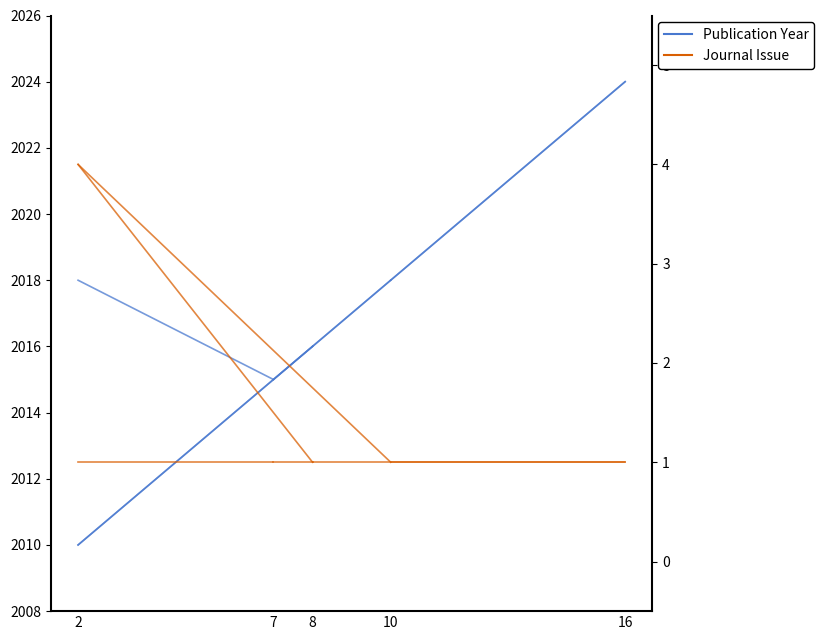

Does the chart display data point markers on the line(s)?

No